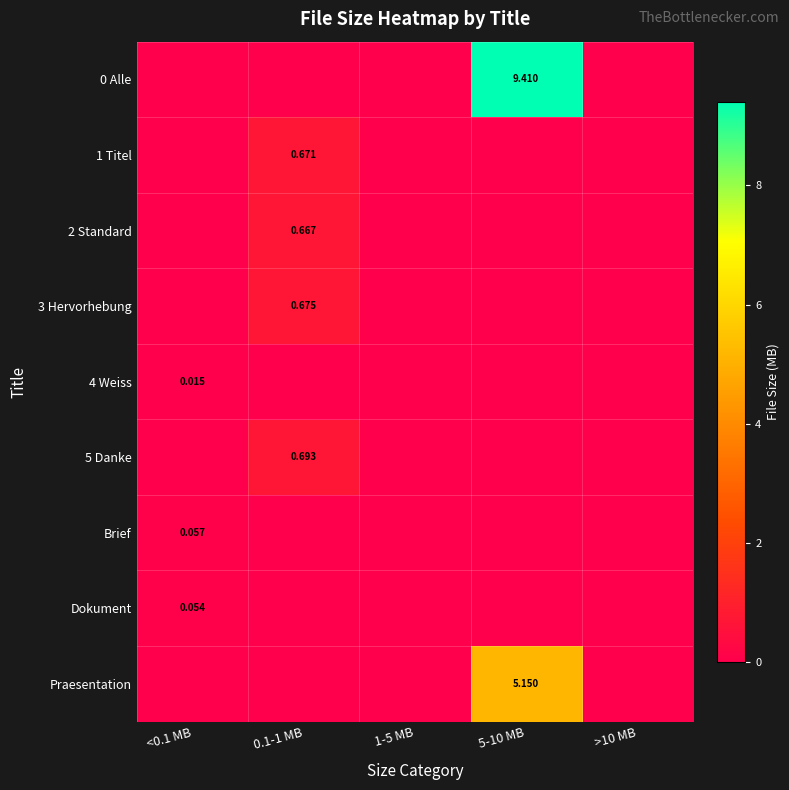

Which label corresponds to the largest value in the chart?

5-10 MB